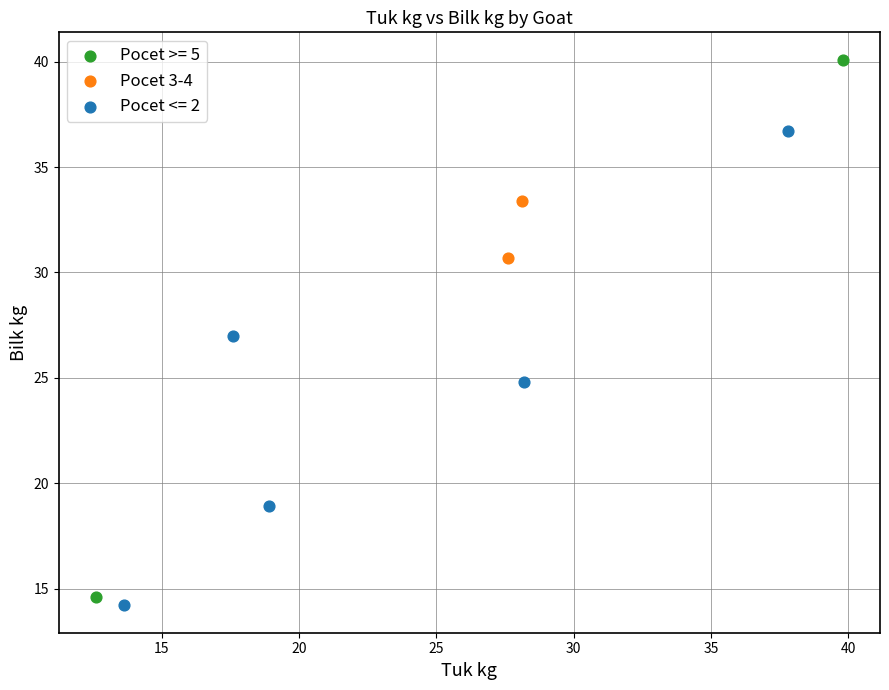

What are all the series names shown in the legend?

Pocet >= 5, Pocet 3-4, Pocet <= 2